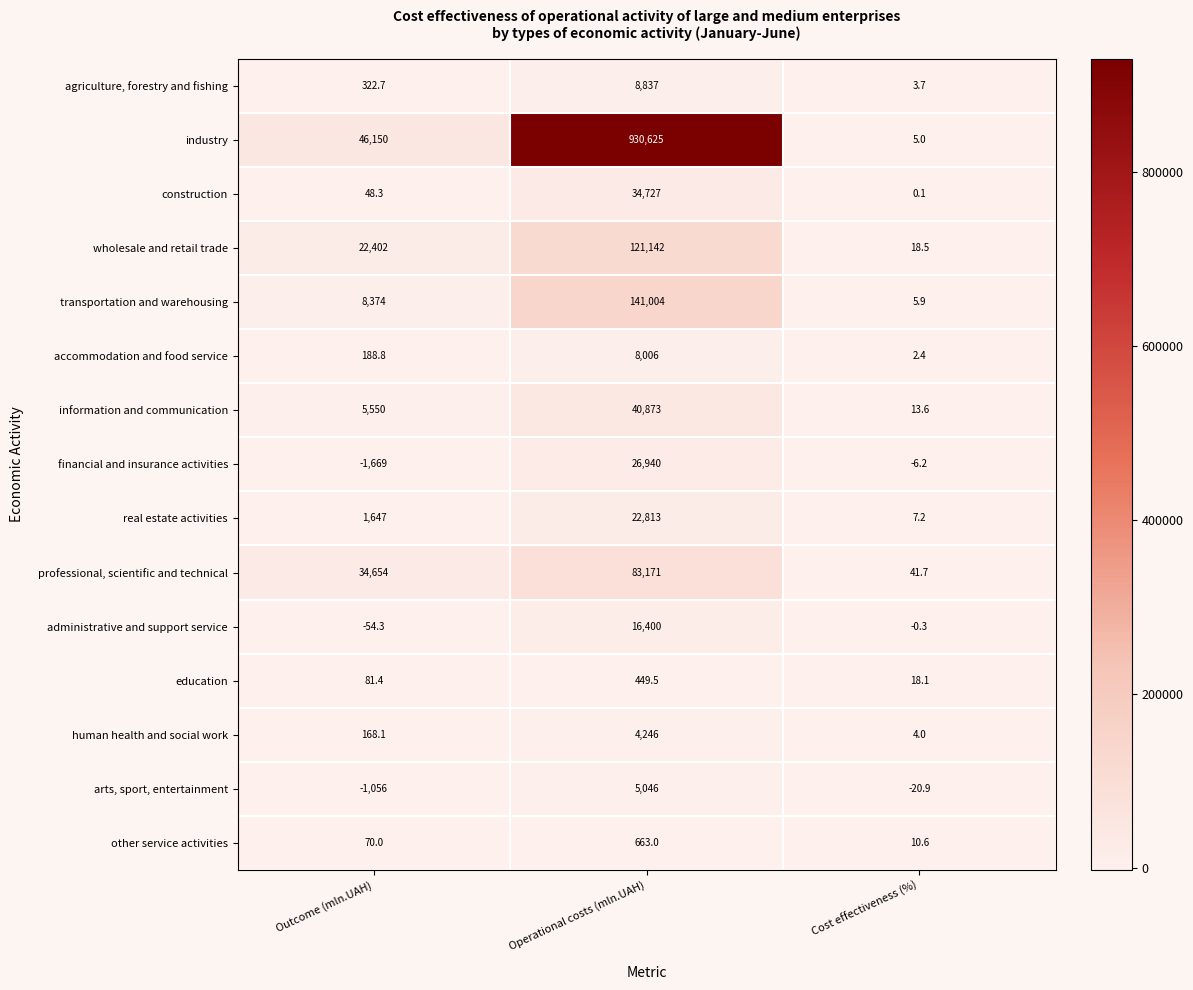

At which category is the sum across all series the highest?

Operational costs (mln.UAH)